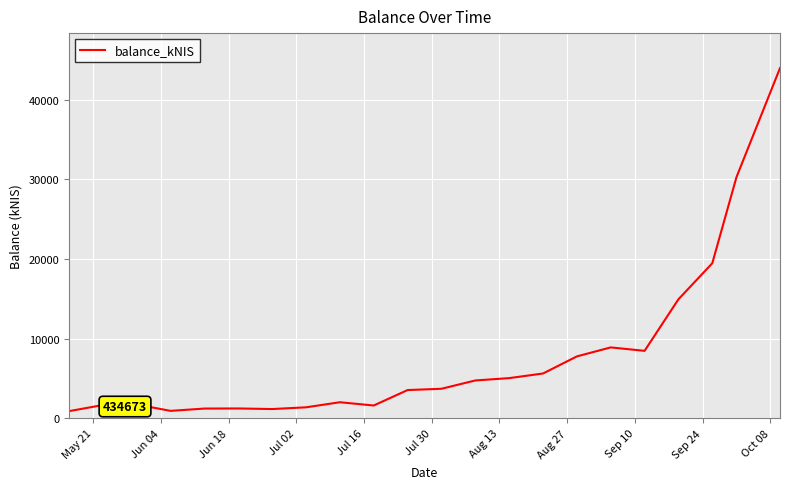

What is the maximum value shown in the chart?

43977.7